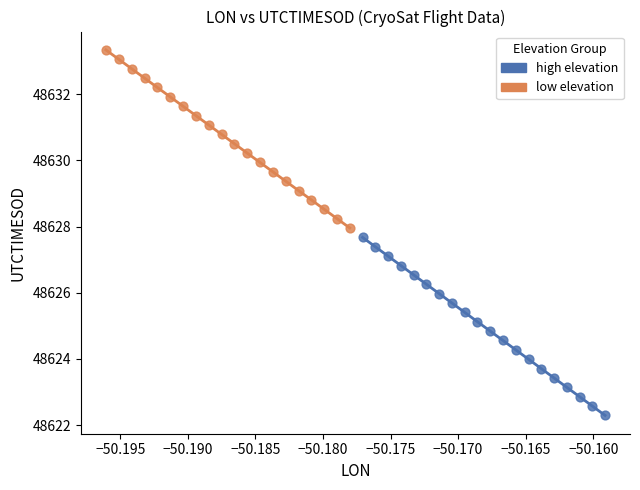

Which series contains the lowest Y value?

high elevation